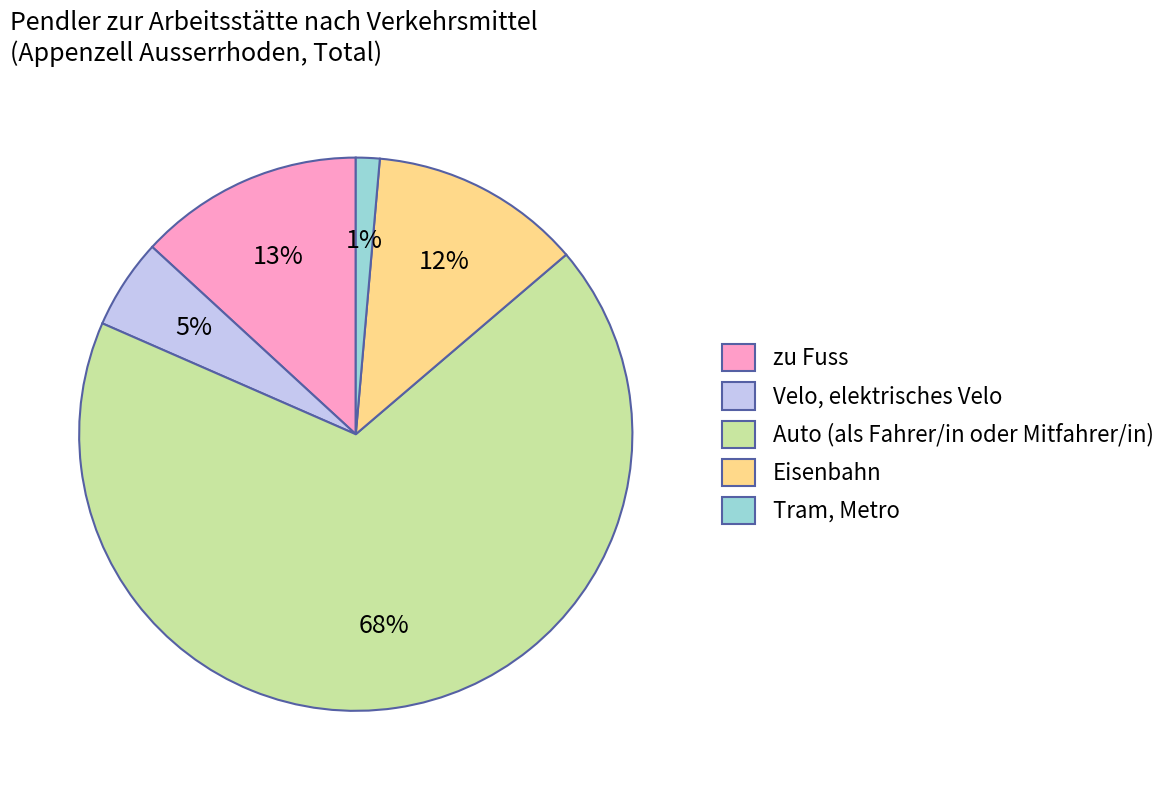

What is the smallest slice in the pie chart?

Tram, Metro